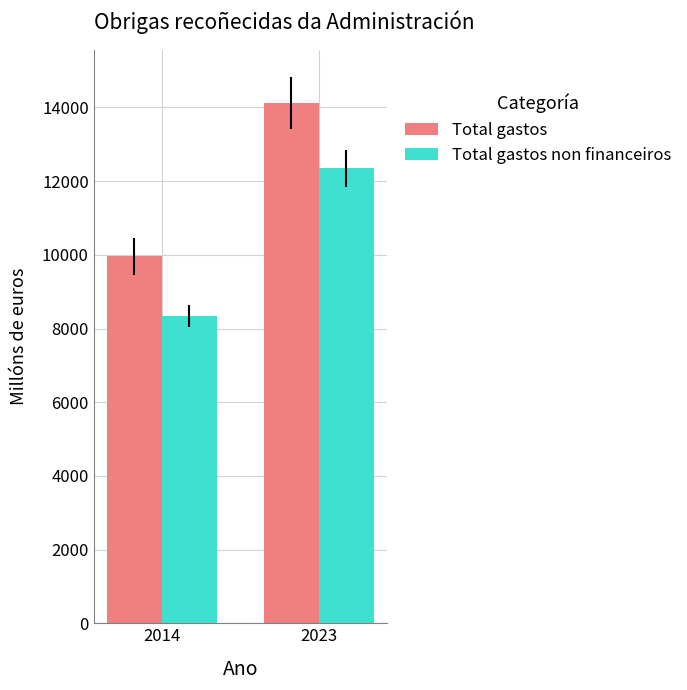

What is the sum of the Total gastos values at 2023 and 2014?

24093.2